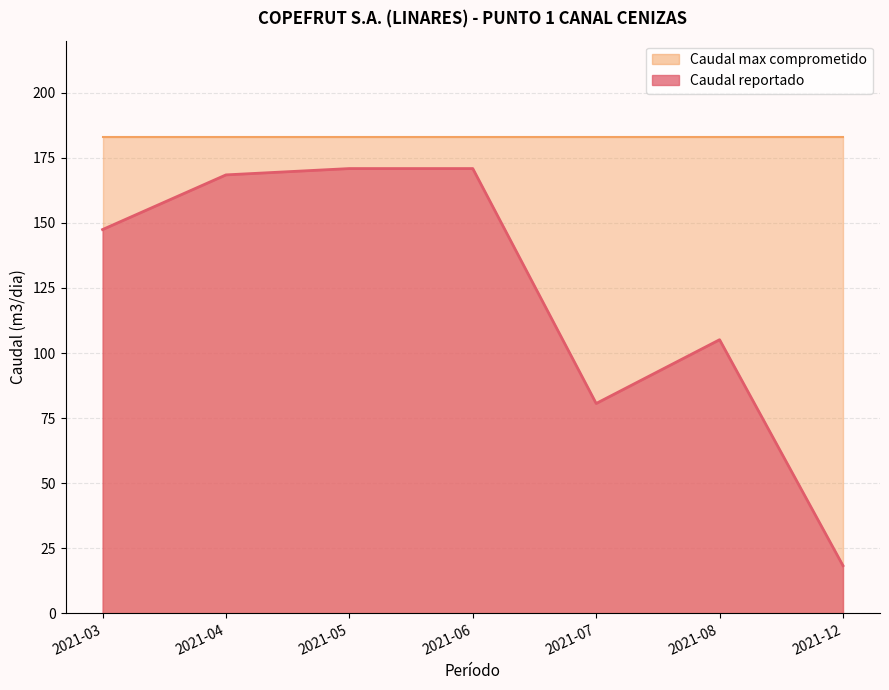

Where is the first local maximum?

2021-08